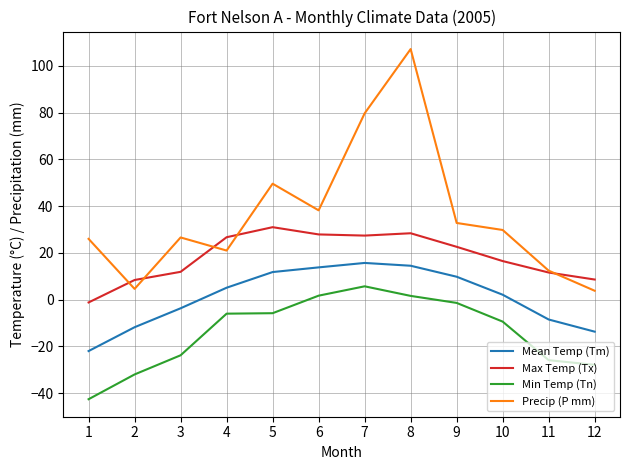

Is it true that Mean Temp (Tm) equals 2.1 at 10?

True